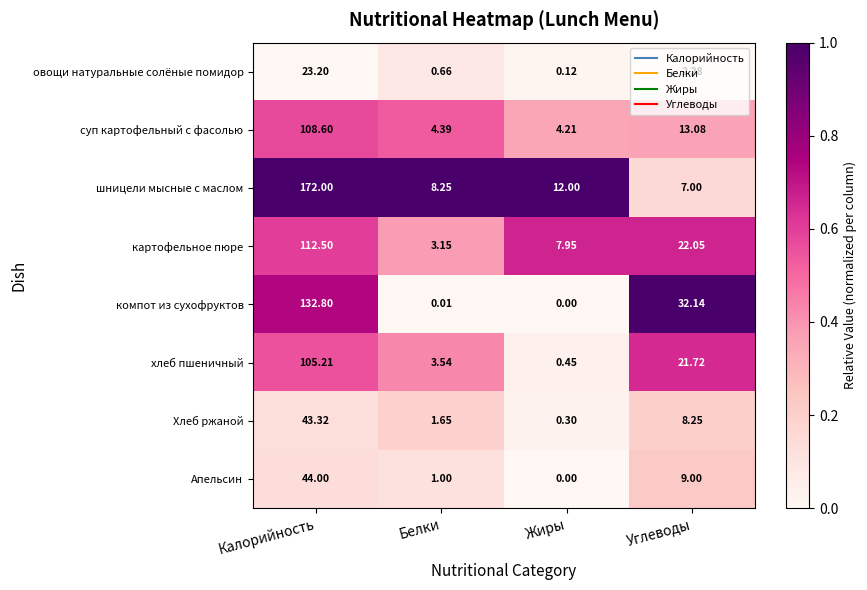

Which series has the widest spread of values?

шницели мысные с маслом